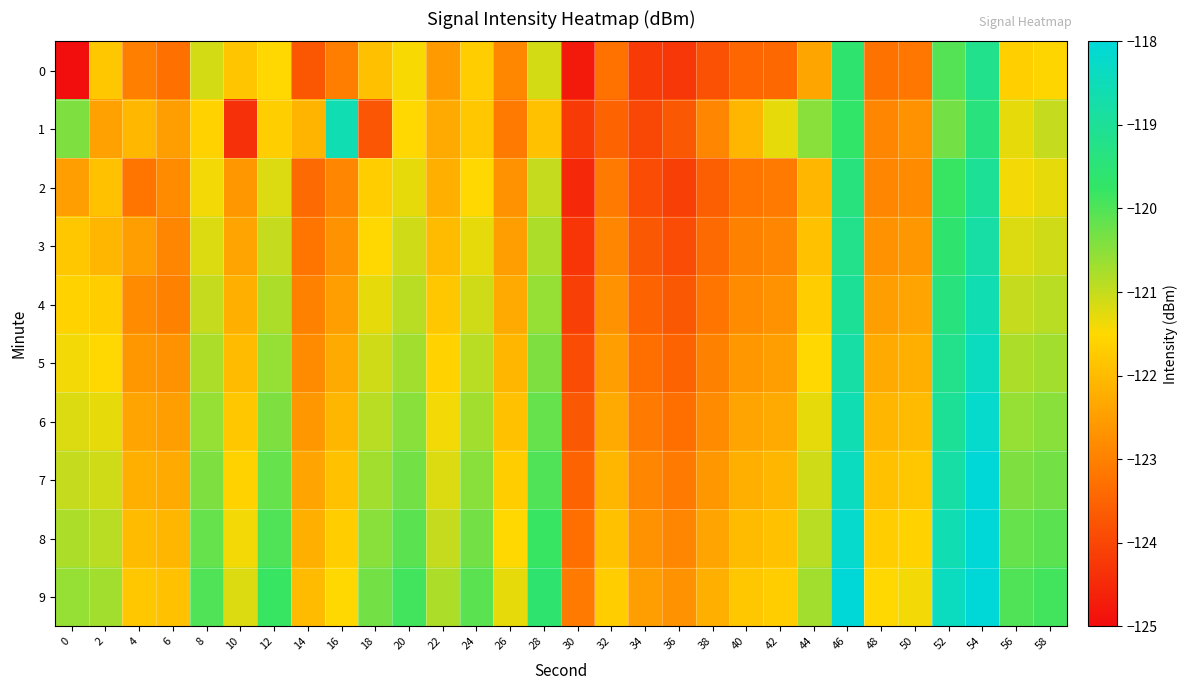

What is the total value across all series at 4?

-1224.6